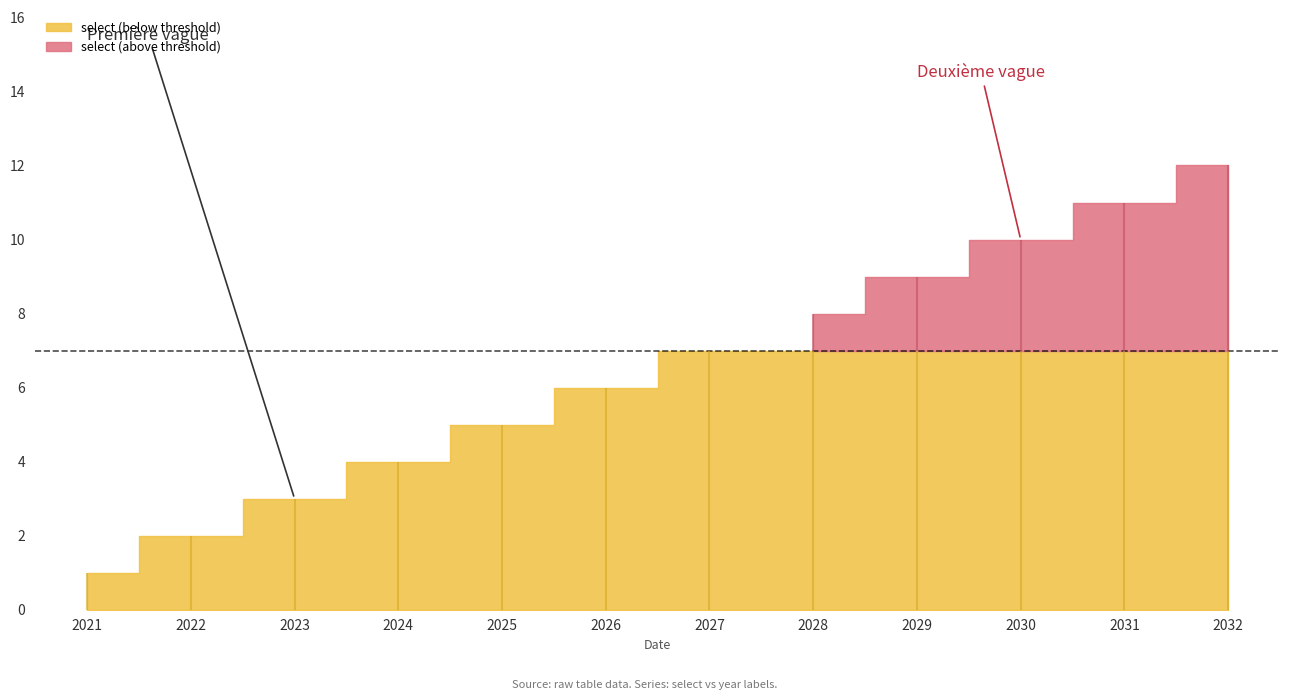

Reading left to right, list all the values displayed in this chart.

1	2	3	4	5	6	7	8	9	10	11	12